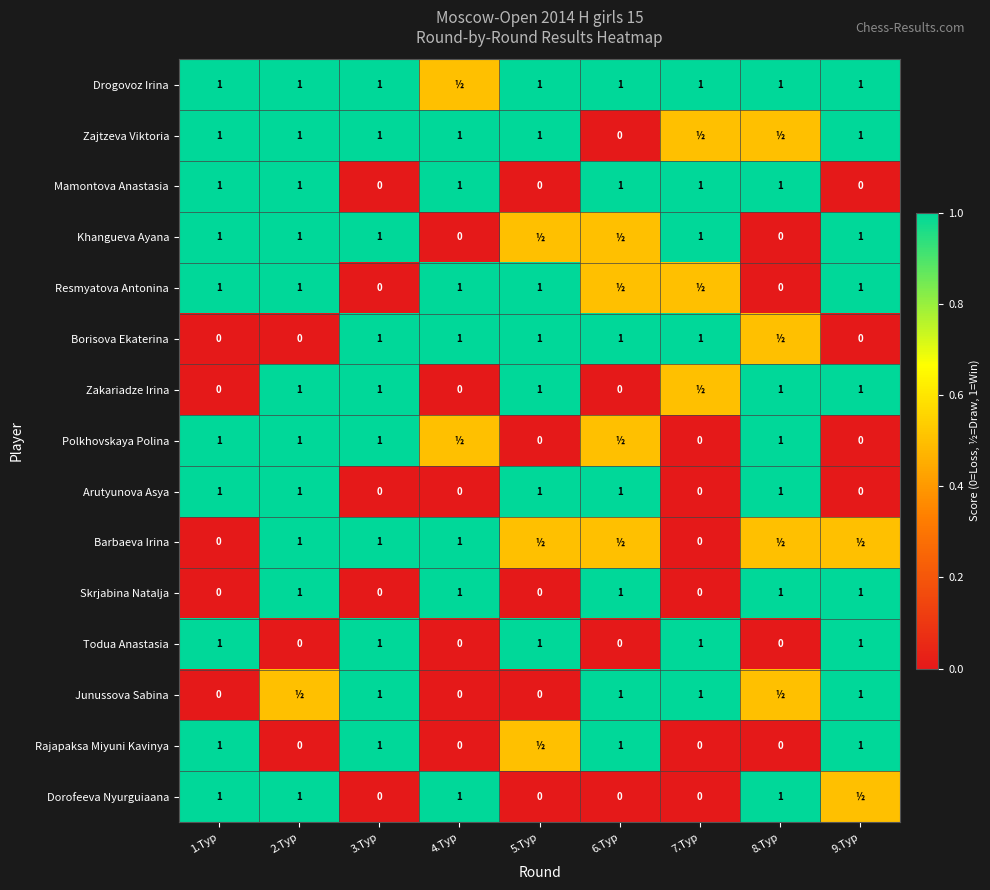

What is the difference between the maximum and second lowest values in the Arutyunova Asya series?

1.0